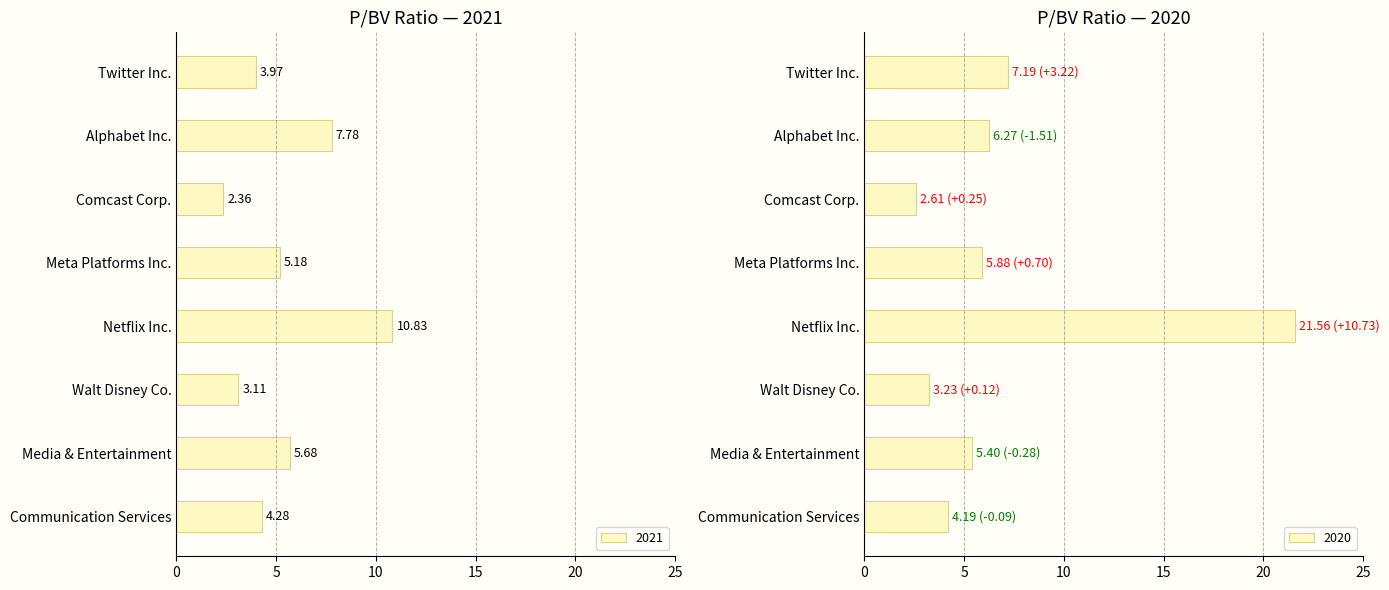

Is the value of 2020 at Comcast Corp. greater than the value of 2021 at Communication Services?

No